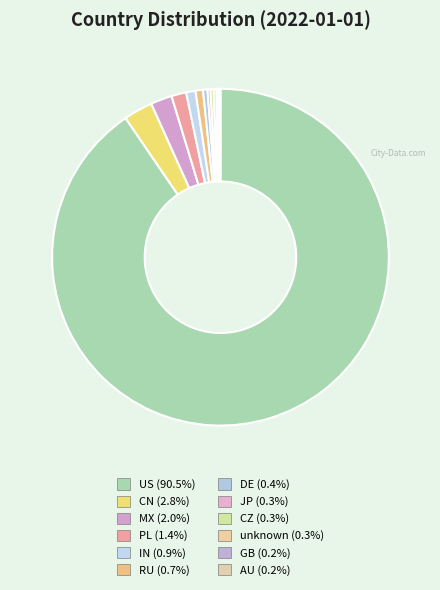

How many slices are in this pie chart?

12